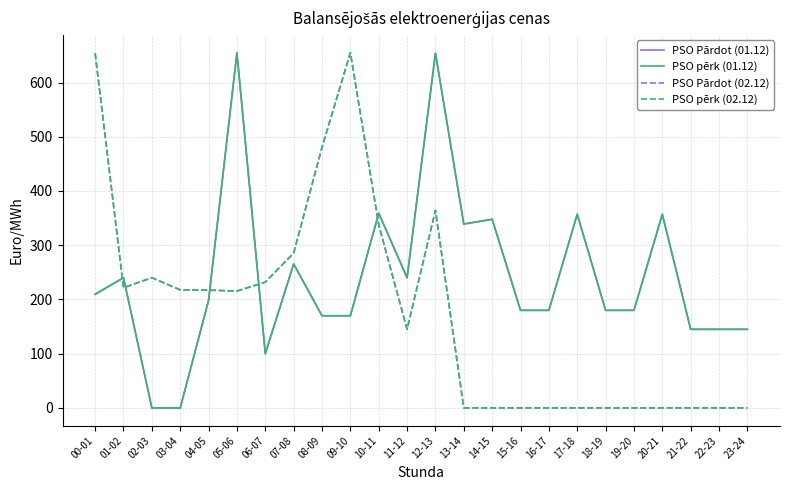

Which category has the lowest value in the PSO pērk (01.12) series?

02-03